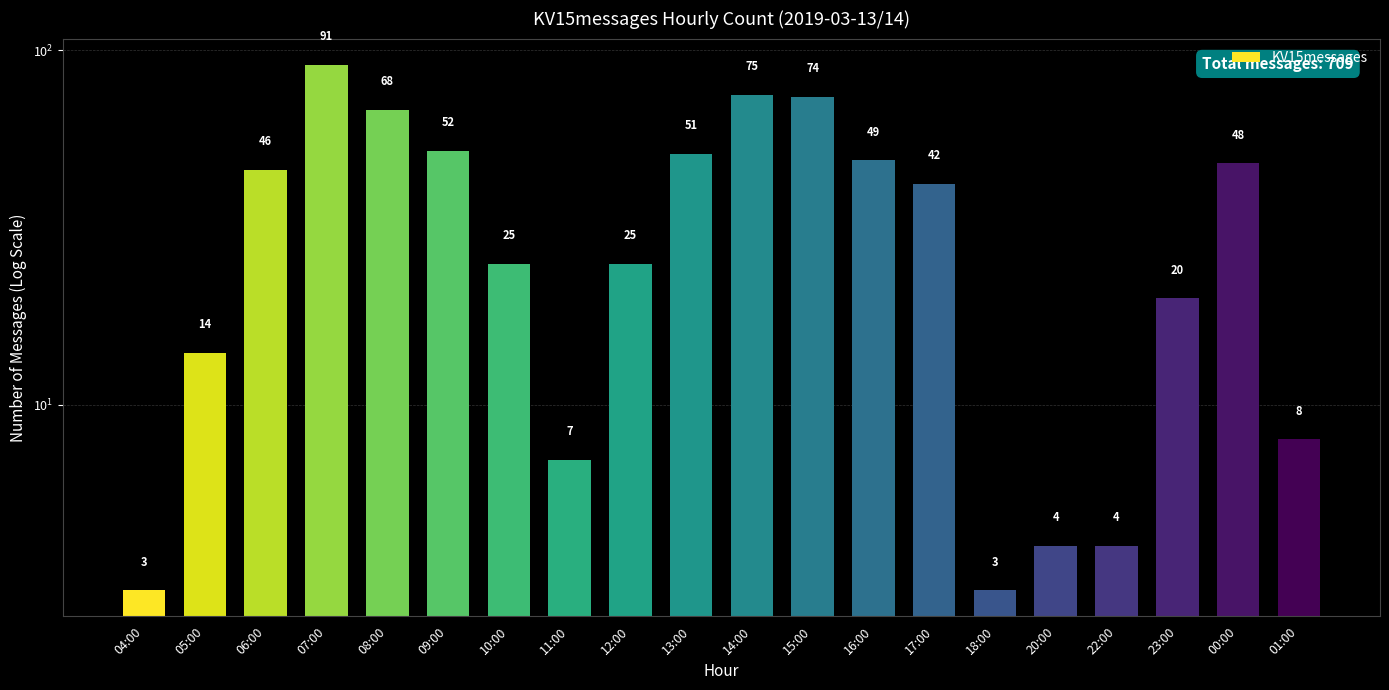

What is the ratio of the value at 17:00 to the value at 11:00?

6.0